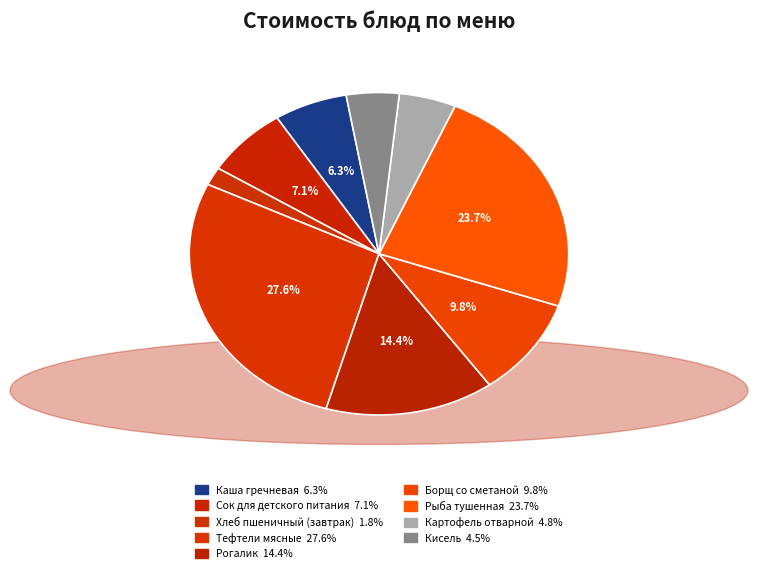

How many slices are in this pie chart?

9